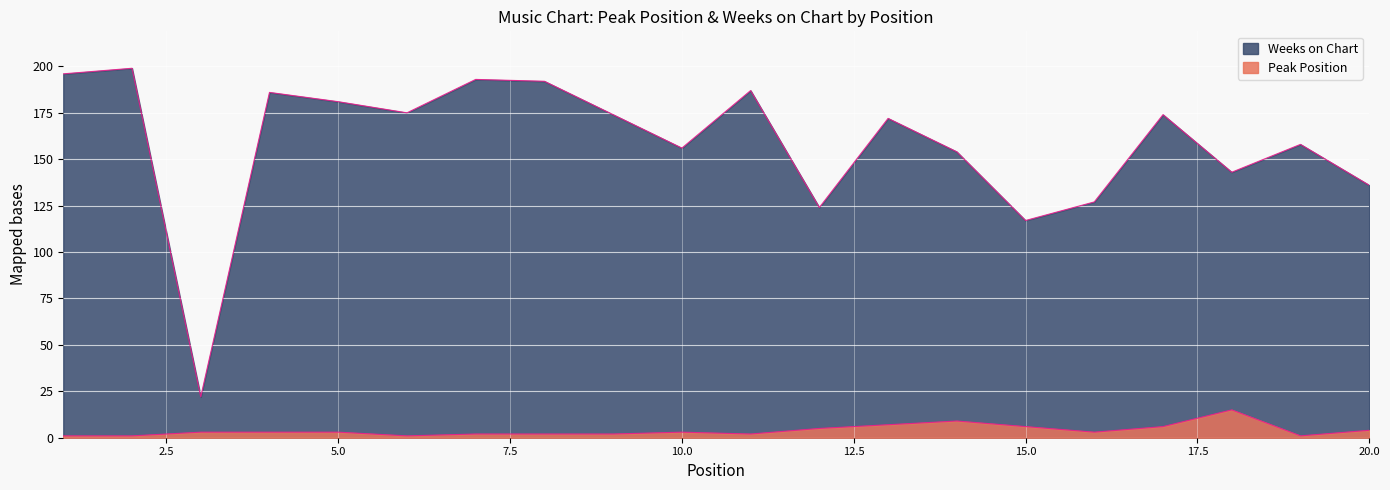

Where is the first local maximum for Weeks on Chart?

2